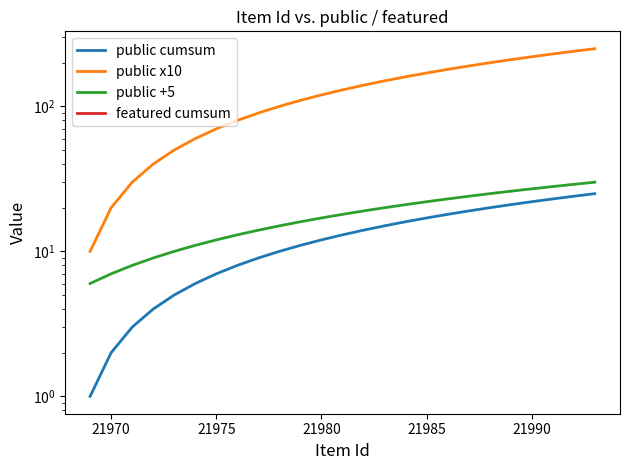

Is it true that public cumsum equals 18 at 10?

False